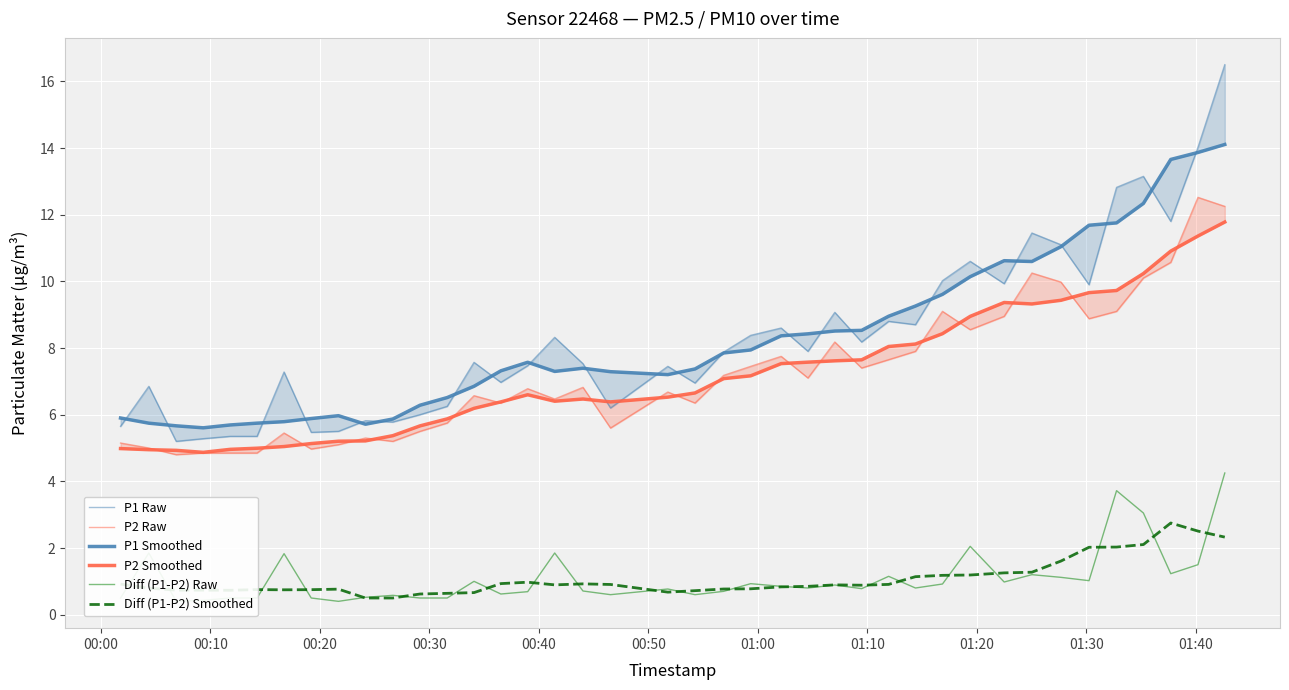

Reading left to right, list all the values displayed in this chart.

P1 Raw: 5.7	6.8	5.2	5.3	5.3	5.3	7.3	5.5	5.5	5.8	5.8	6.0	6.2	7.6	7.0	7.5	8.3	7.5	6.2	7.5	7.0	7.9	8.4	8.6	7.9	9.1	8.2	8.8	8.7	10.0	10.6	9.9	11.4	11.1	9.9	12.8	13.2	11.8	14.0	16.5
P2 Raw: 5.2	5.0	4.8	4.8	4.8	4.8	5.5	5.0	5.1	5.3	5.2	5.5	5.8	6.6	6.3	6.8	6.5	6.8	5.6	6.7	6.3	7.2	7.5	7.8	7.1	8.2	7.4	7.7	7.9	9.1	8.6	8.9	10.2	10.0	8.9	9.1	10.1	10.6	12.5	12.2
P1 Smoothed: 5.9	5.7	5.7	5.6	5.7	5.7	5.8	5.9	6.0	5.7	5.9	6.3	6.5	6.9	7.3	7.6	7.3	7.4	7.3	7.2	7.4	7.9	7.9	8.4	8.4	8.5	8.5	9.0	9.3	9.6	10.1	10.6	10.6	11.0	11.7	11.8	12.3	13.7	13.9	14.1
P2 Smoothed: 5.0	4.9	4.9	4.9	5.0	5.0	5.0	5.1	5.2	5.2	5.4	5.7	5.9	6.2	6.4	6.6	6.4	6.5	6.4	6.5	6.7	7.1	7.2	7.5	7.6	7.6	7.6	8.0	8.1	8.4	8.9	9.4	9.3	9.4	9.7	9.7	10.2	10.9	11.4	11.8
Diff (P1-P2) Raw: 0.5	1.8	0.4	0.4	0.5	0.5	1.8	0.5	0.4	0.5	0.6	0.5	0.5	1.0	0.6	0.7	1.9	0.7	0.6	0.8	0.6	0.7	0.9	0.8	0.8	0.9	0.8	1.2	0.8	0.9	2.0	1.0	1.2	1.1	1.0	3.7	3.1	1.2	1.5	4.2
Diff (P1-P2) Smoothed: 0.9	0.8	0.7	0.7	0.7	0.8	0.7	0.8	0.8	0.5	0.5	0.6	0.6	0.7	0.9	1.0	0.9	0.9	0.9	0.7	0.7	0.8	0.8	0.8	0.9	0.9	0.9	0.9	1.1	1.2	1.2	1.3	1.3	1.6	2.0	2.0	2.1	2.8	2.5	2.3